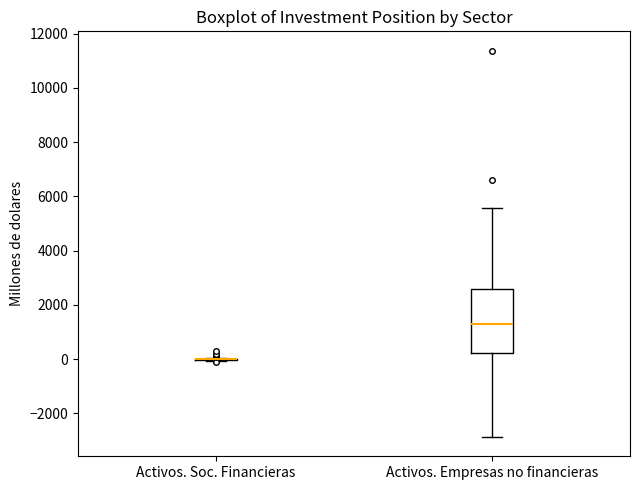

Which box is the tallest, from its lower edge to its upper edge?

Activos. Empresas no financieras